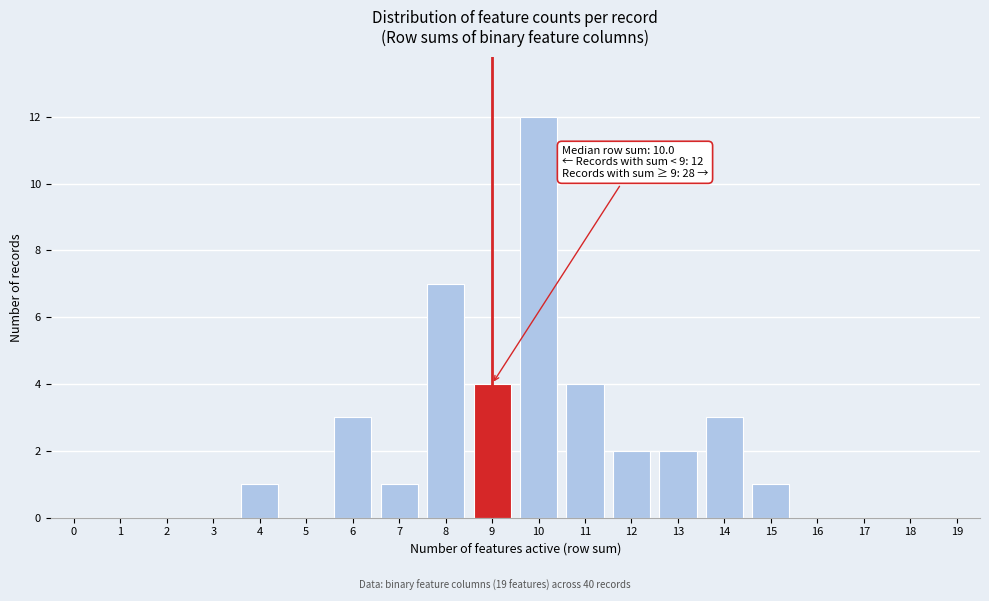

Reading right to left, extract all data points from this chart.

19=0	18=0	17=0	16=0	15=1	14=3	13=2	12=2	11=4	10=12	9=4	8=7	7=1	6=3	5=0	4=1	3=0	2=0	1=0	0=0